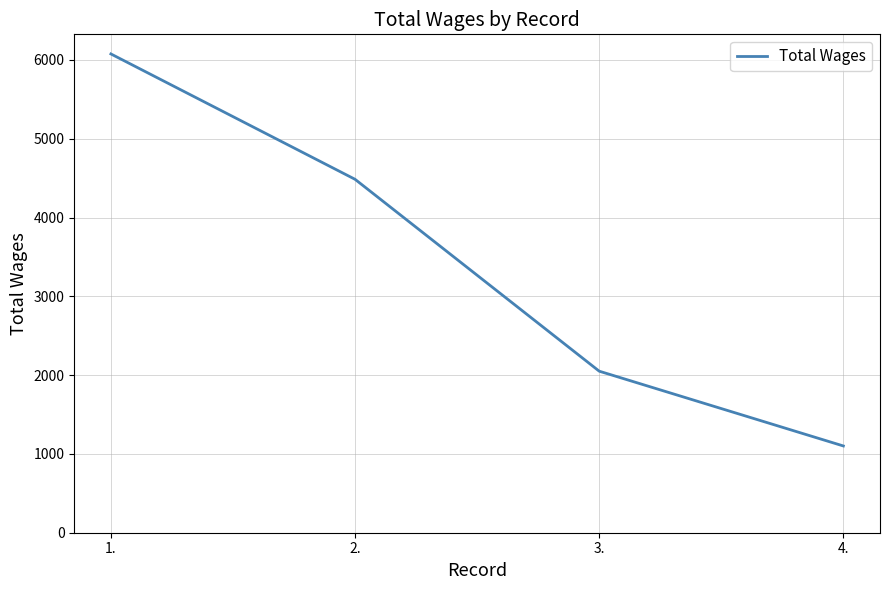

List the labels in order of value, largest first.

1., 2., 3., 4.